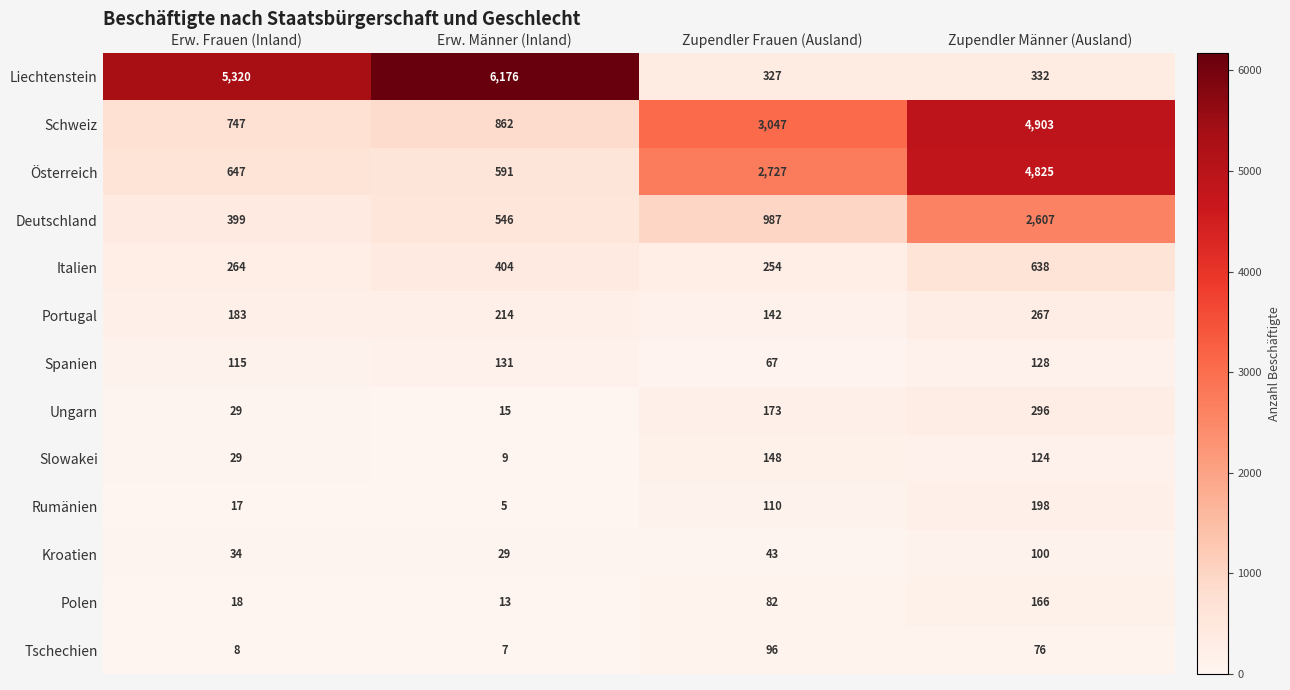

Which series has the largest range (max minus min)?

Liechtenstein